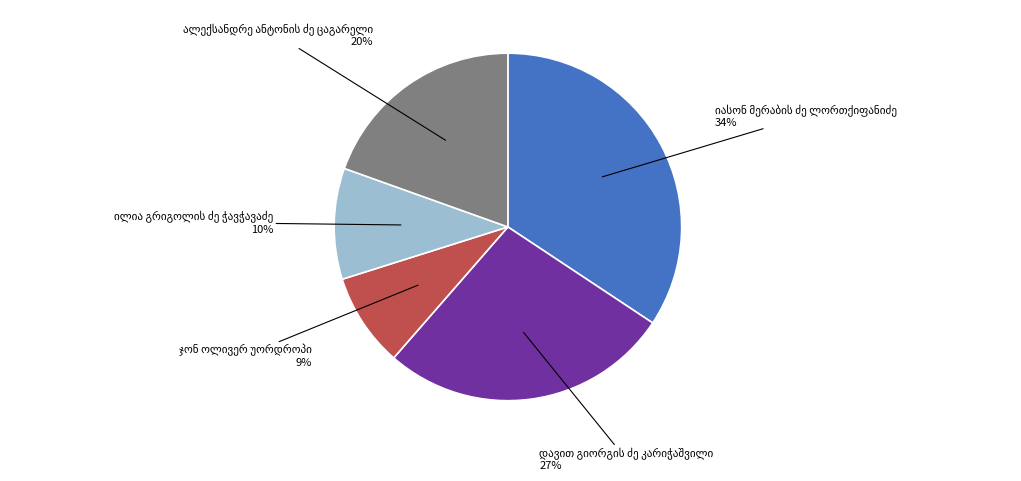

Is there any slice that represents more than half of the pie?

No